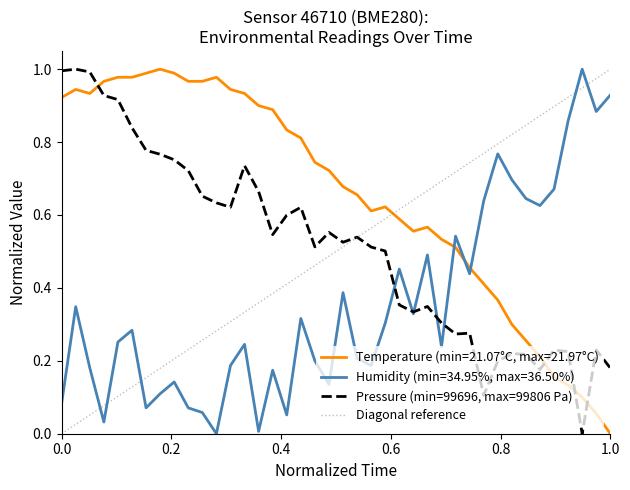

After their last crossing, which series has the higher values: Humidity (min=34.95%, max=36.50%) or Temperature (min=21.07°C, max=21.97°C)?

Humidity (min=34.95%, max=36.50%)